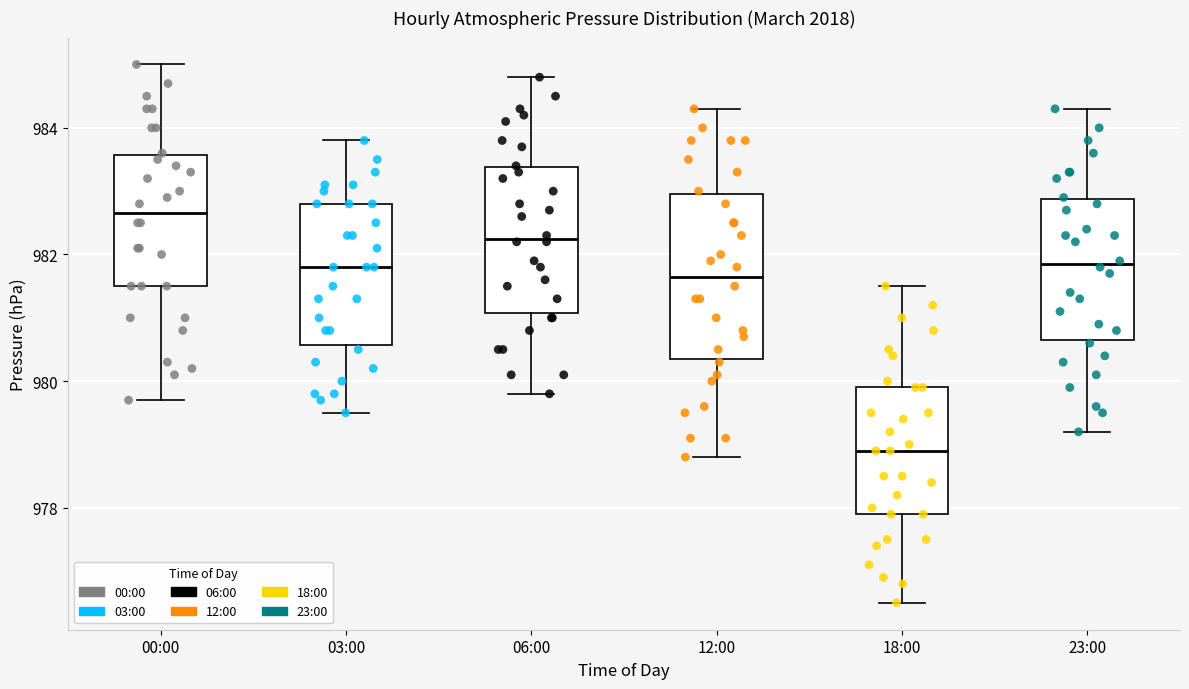

Reading left to right, read every box against the y-axis: the position of its median line, the range the box covers, and the ends of its whiskers. The values are not printed on the chart, so give them approximately, as read against the axis.

00:00: median 982.6, box 981.6 to 983.6, whiskers 979.8 to 985.0
03:00: median 981.8, box 980.6 to 982.8, whiskers 979.6 to 983.8
06:00: median 982.2, box 981.0 to 983.4, whiskers 979.8 to 984.8
12:00: median 981.6, box 980.4 to 983.0, whiskers 978.8 to 984.4
18:00: median 979.0, box 978.0 to 980.0, whiskers 976.6 to 981.6
23:00: median 981.8, box 980.6 to 982.8, whiskers 979.2 to 984.4